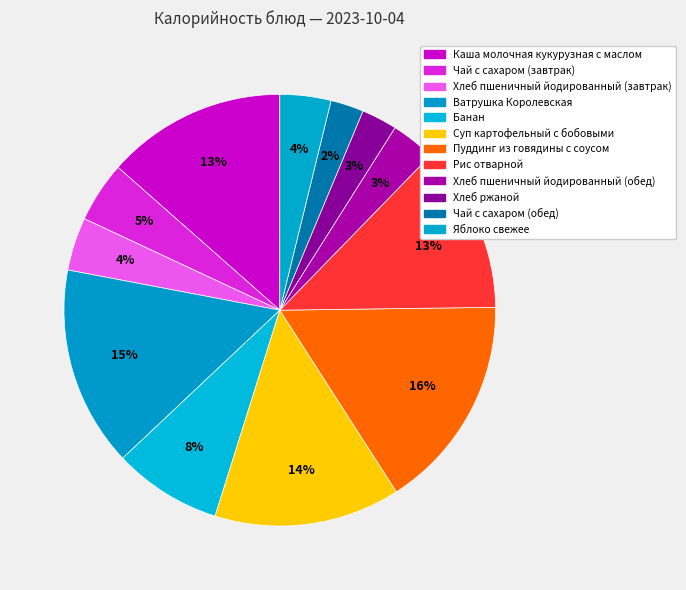

How many segments does this pie chart have?

12